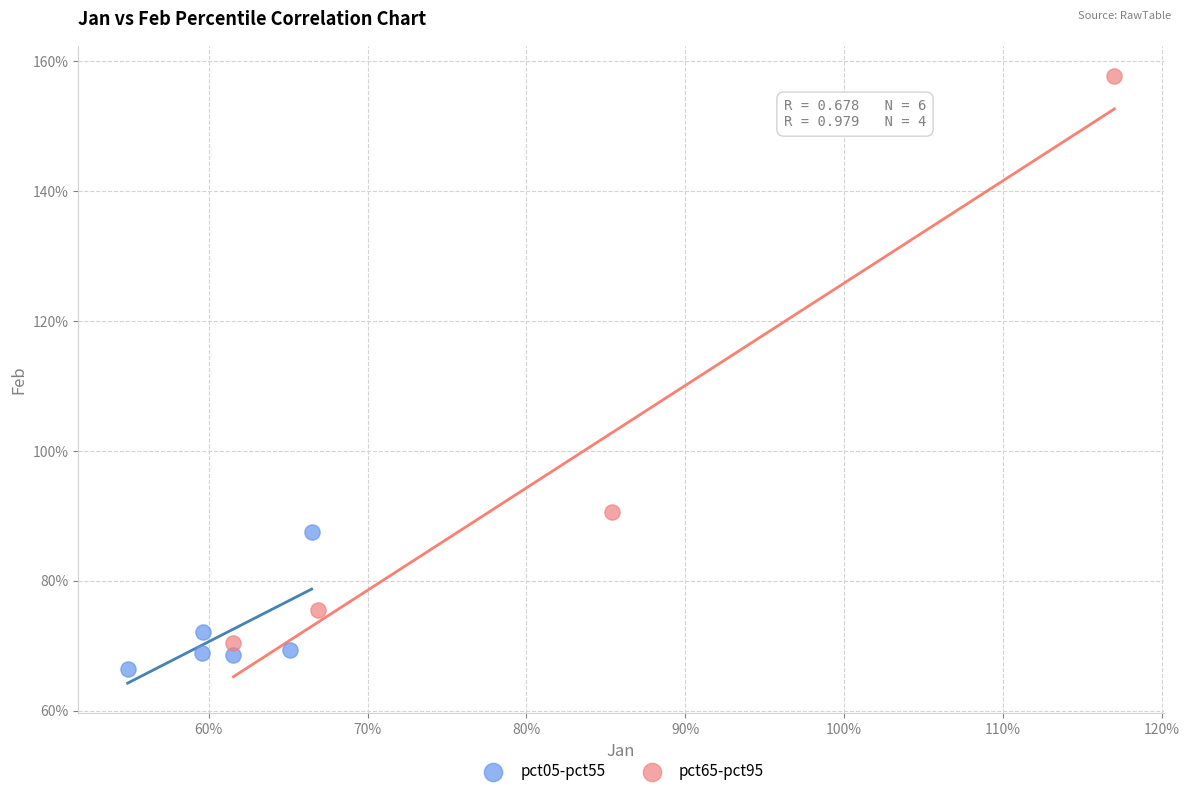

What are all the series names shown in the legend?

pct05-pct55, pct65-pct95